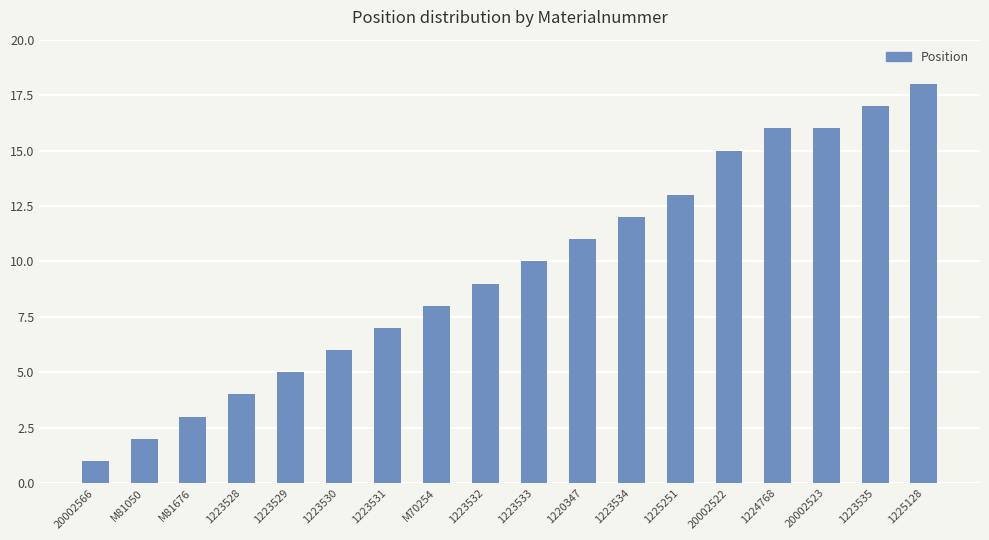

Are the bars grouped side by side (vs. stacked)?

No